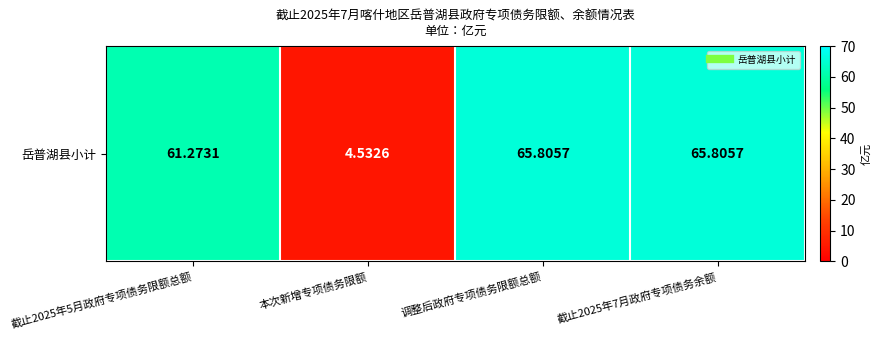

What is the difference between the maximum and minimum values?

61.3